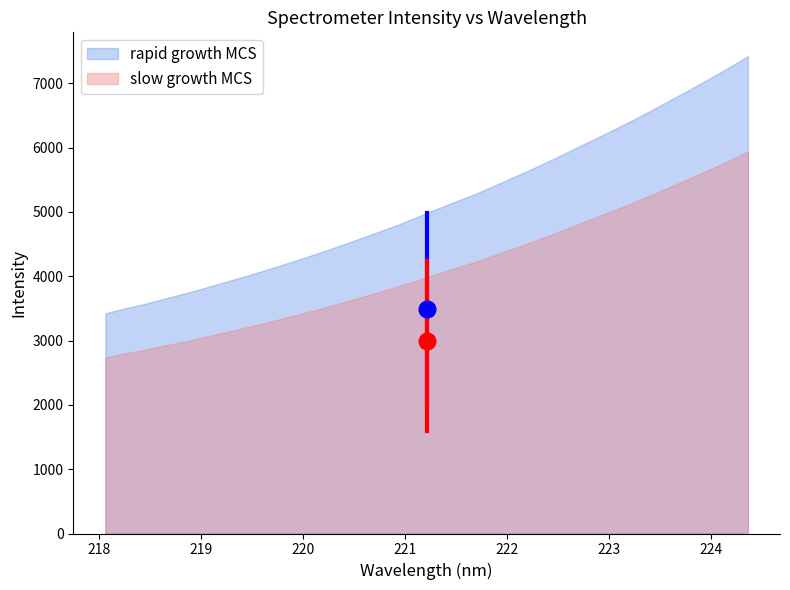

Count the number of values greater than 4035.

17